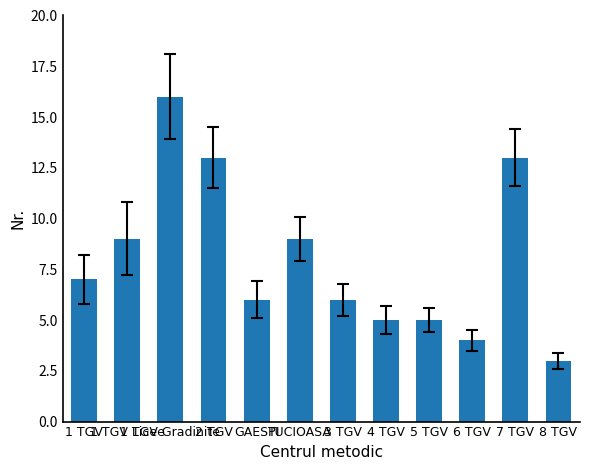

What is the value of the 7th bar from the left?

6